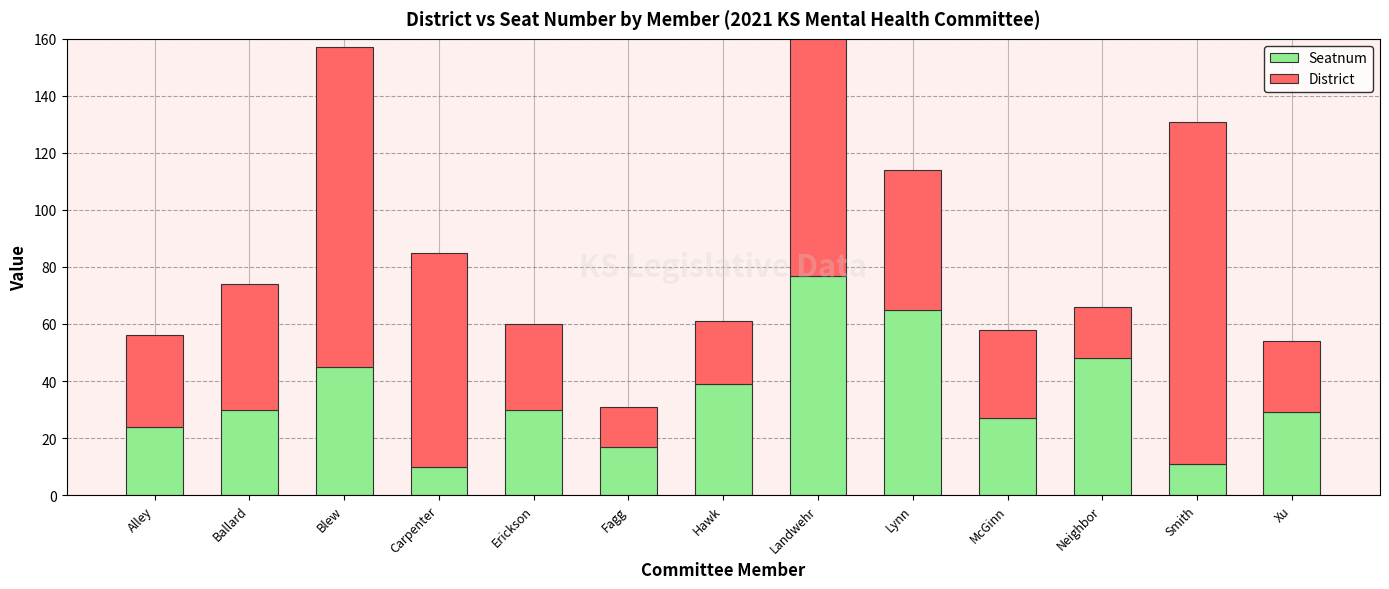

How many data points in District are less than 32?

6